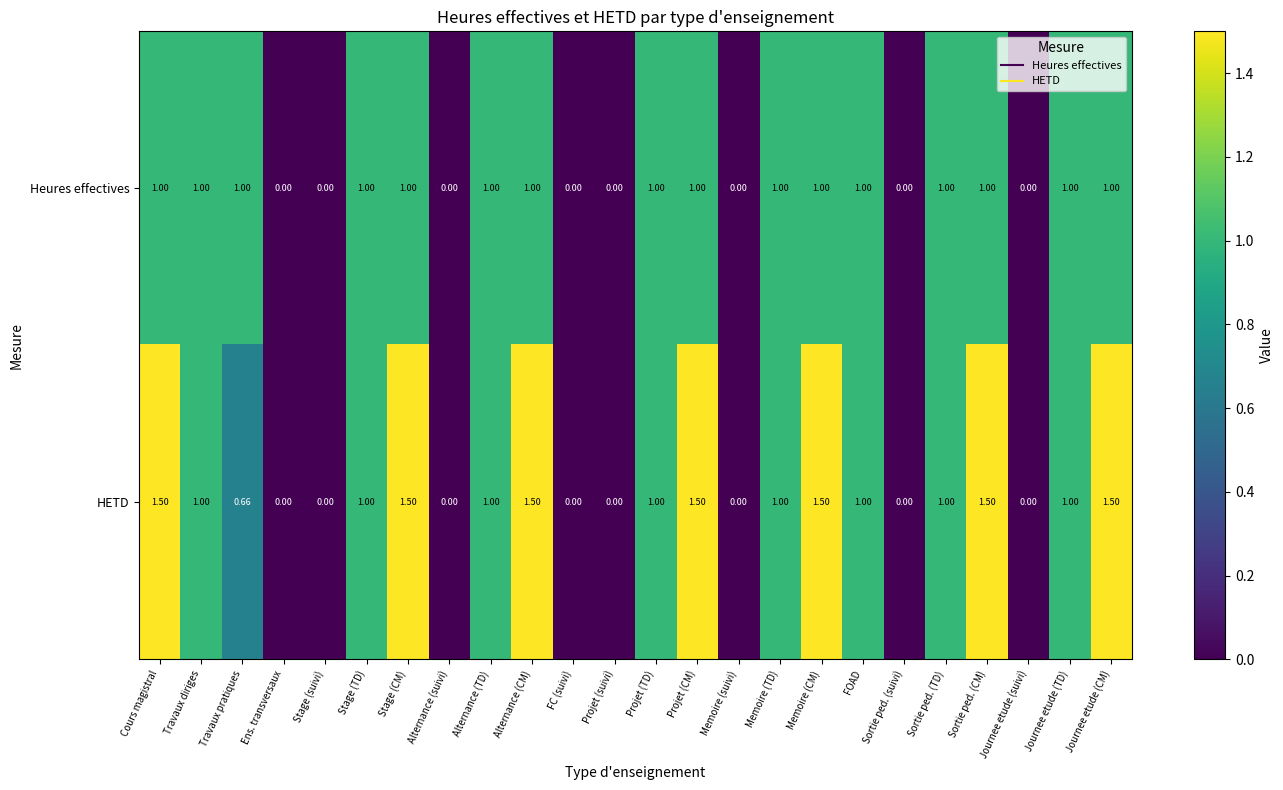

Is the value of HETD at Travaux pratiques greater than the value of Heures effectives at Alternance (suivi)?

Yes